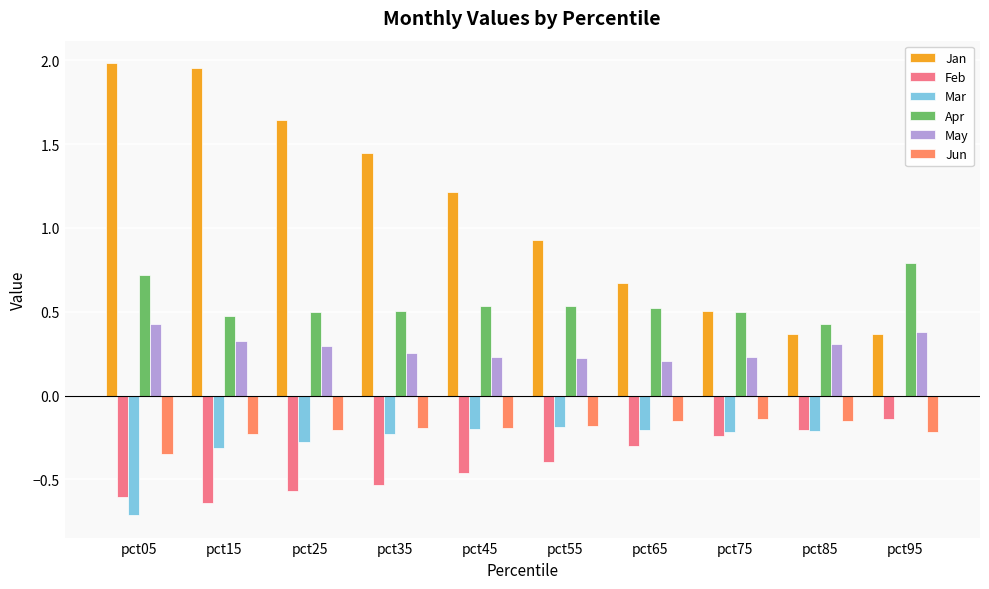

How many May values are between 0 and 1?

10